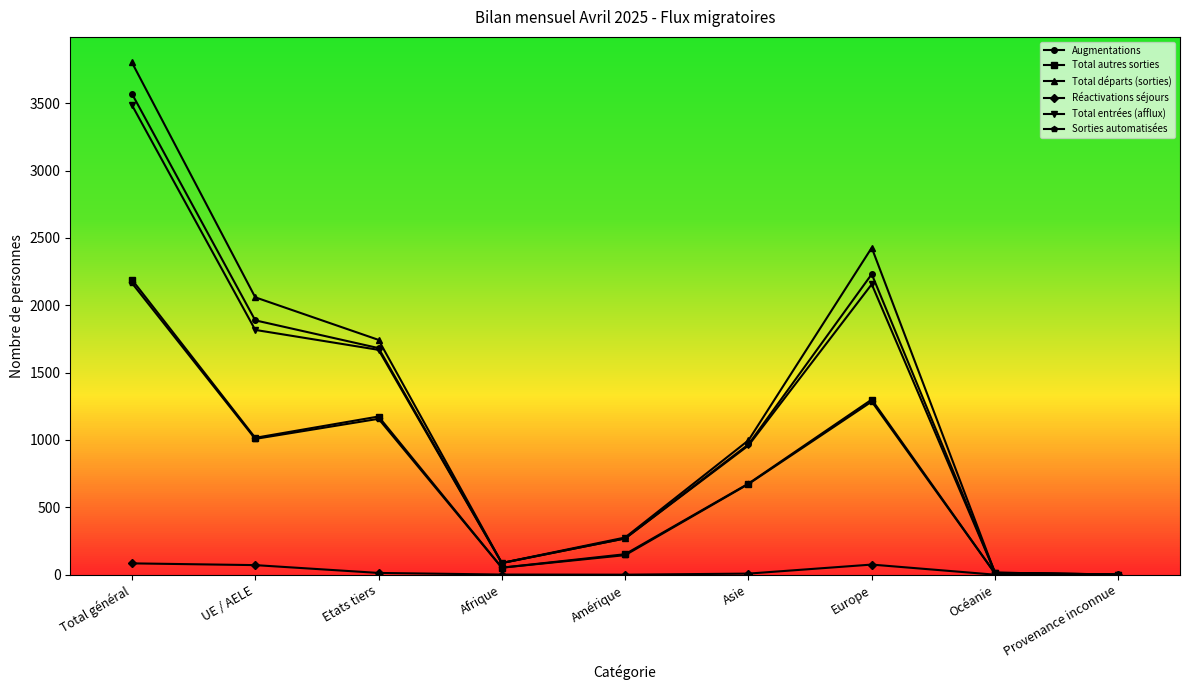

What is the difference between the maximum and minimum values in the Augmentations series?

3569